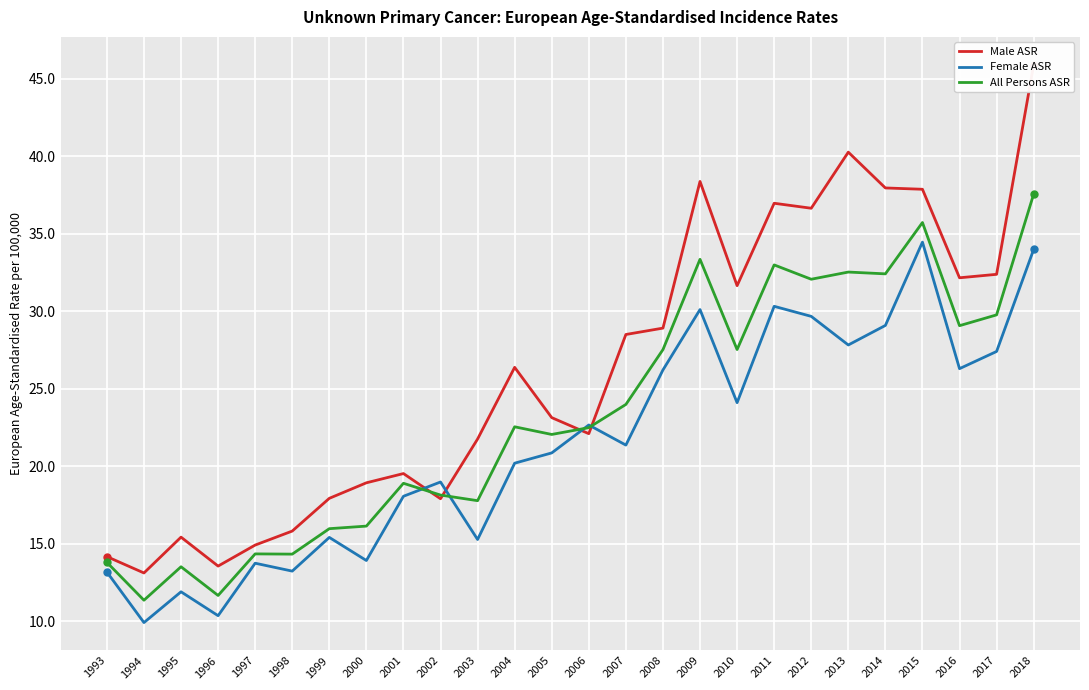

Is the value of All Persons ASR at 2007 greater than the value of Male ASR at 2000?

Yes